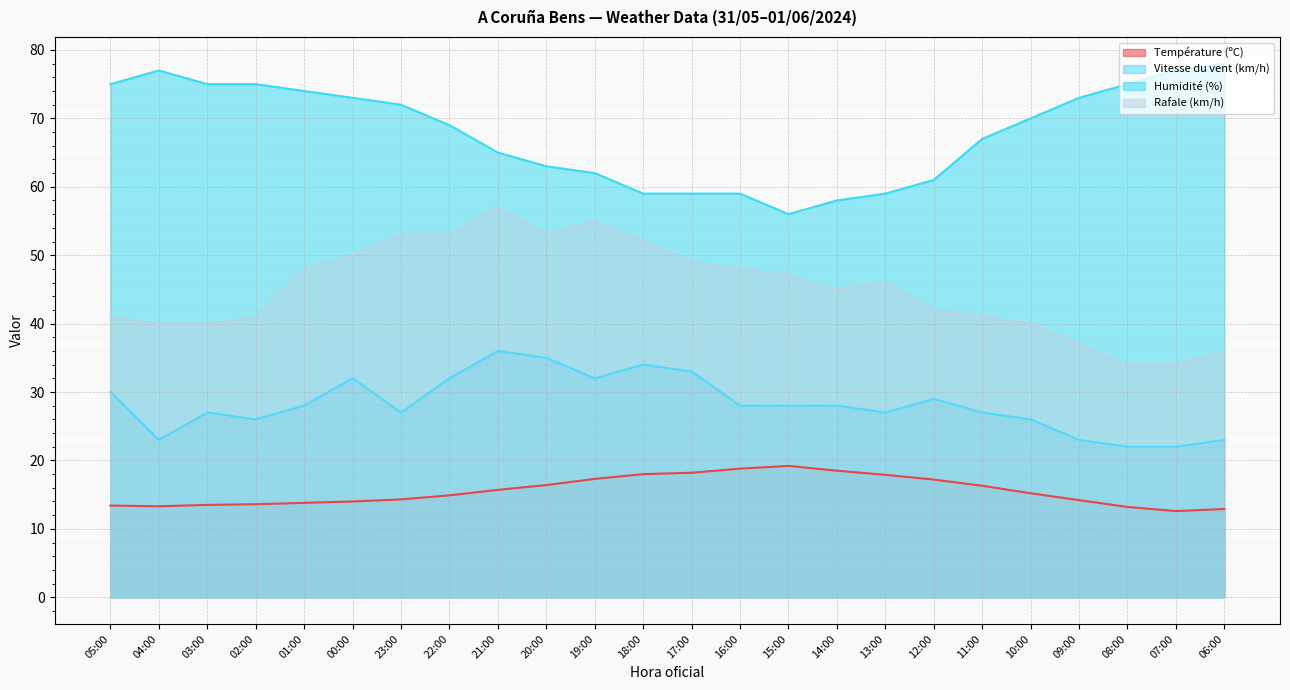

Which series has the largest total across all categories?

Humidité (%)